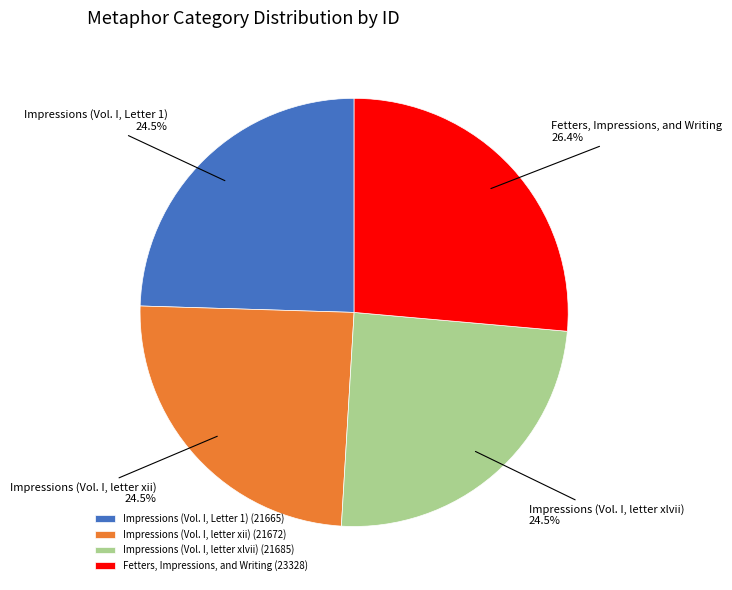

To the nearest percent, what is the average slice percentage?

25%